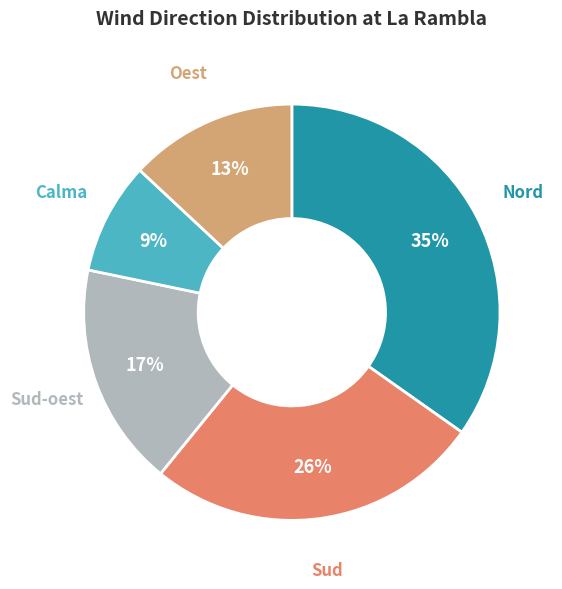

Count the number of slices in the pie.

5